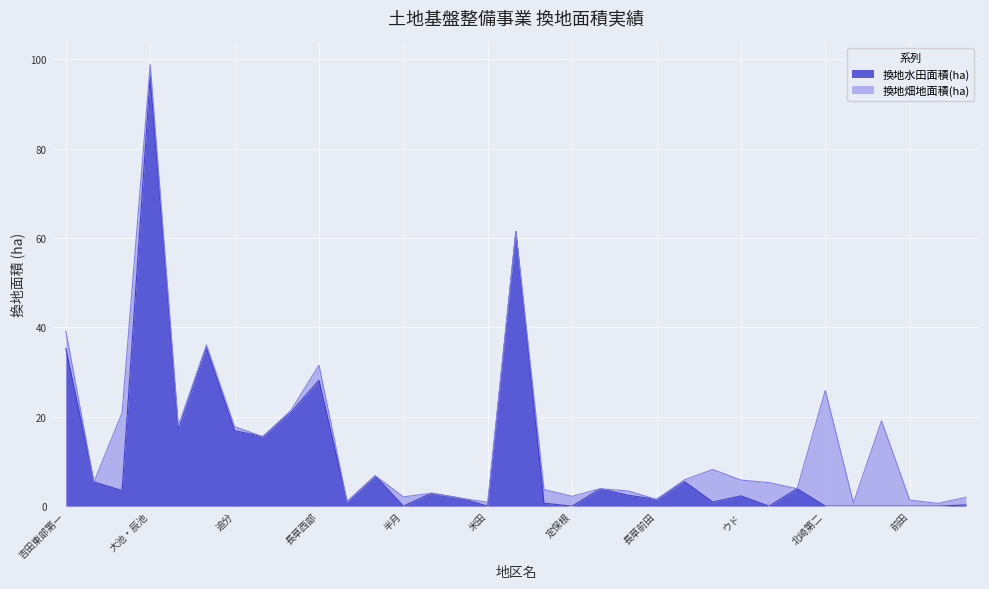

What is the difference between the second highest and second lowest values?

61.5